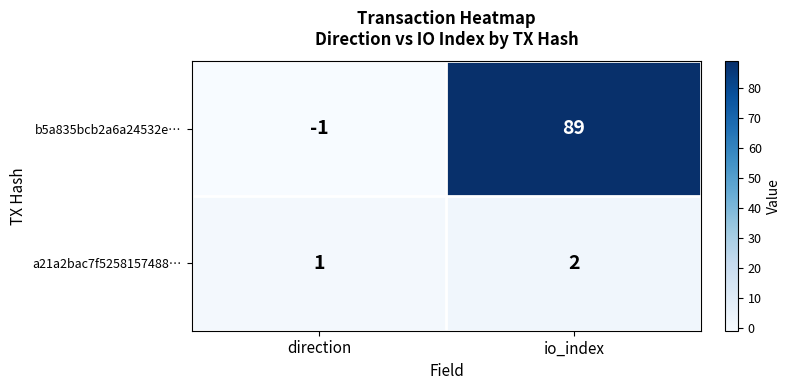

Rank the categories by a21a2bac7f5258157488… value from highest to lowest.

io_index, direction